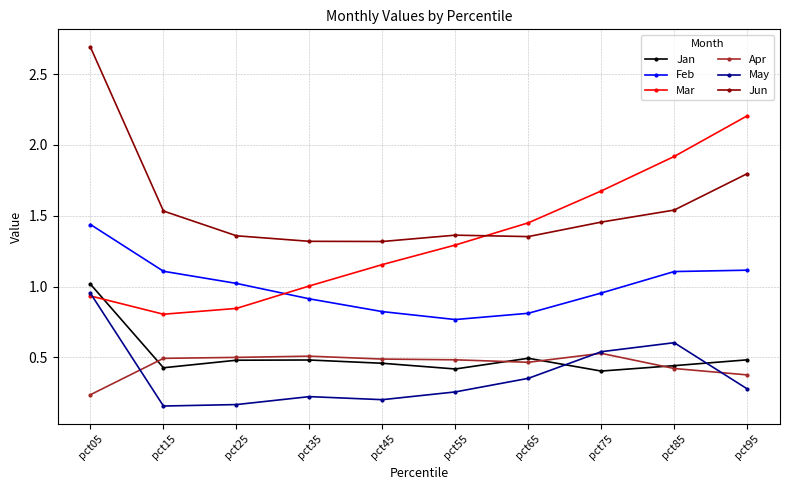

Which series changed the most between pct55 and pct85?

Mar